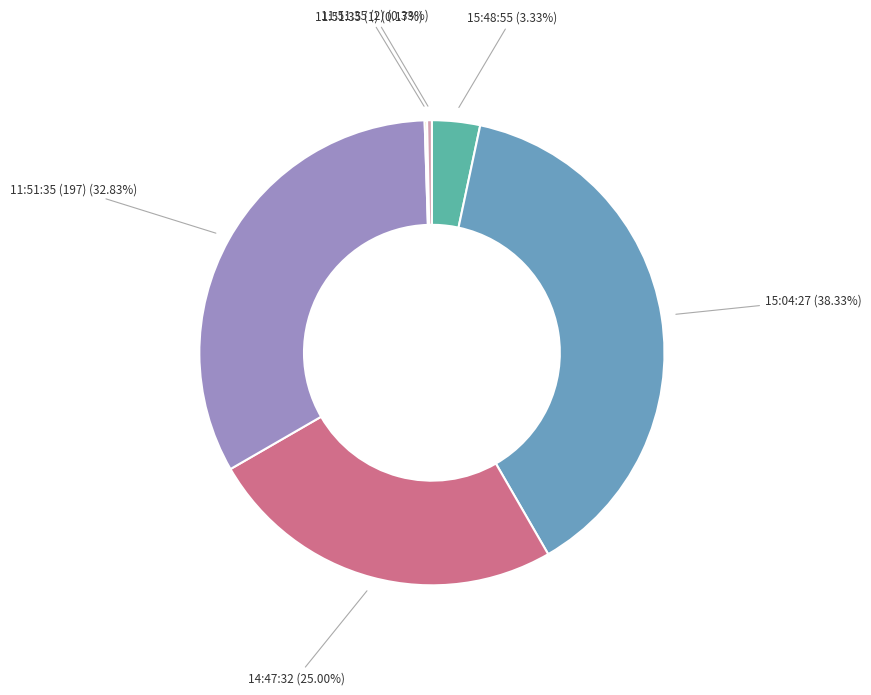

To the nearest percent, what is the difference between the largest and smallest slice percentages?

38%